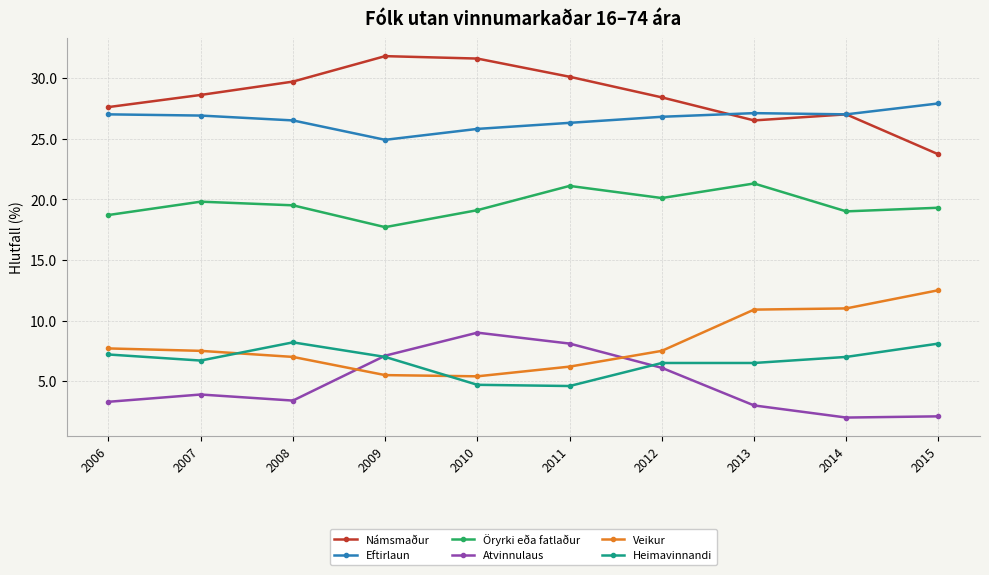

After their last crossing, which series has the higher values: Heimavinnandi or Atvinnulaus?

Heimavinnandi